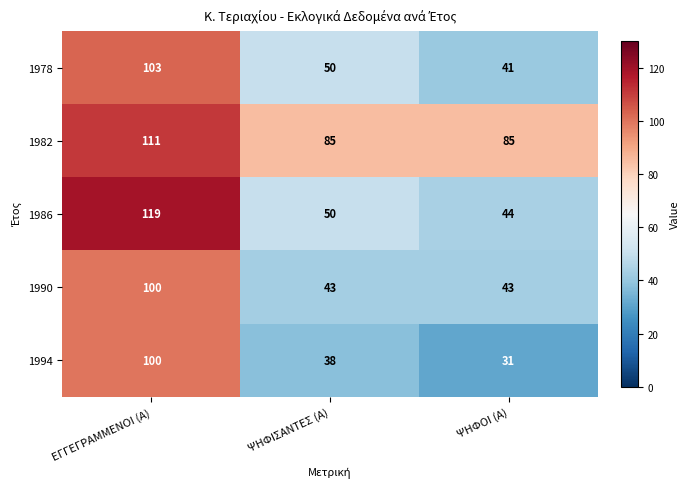

Which label corresponds to the largest value in the chart?

ΕΓΓΕΓΡΑΜΜΕΝΟΙ (Α)